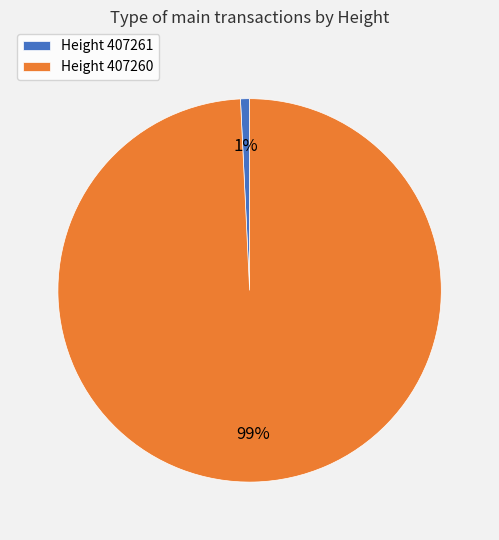

To the nearest percent, what percentage of the pie is Height 407260?

99%